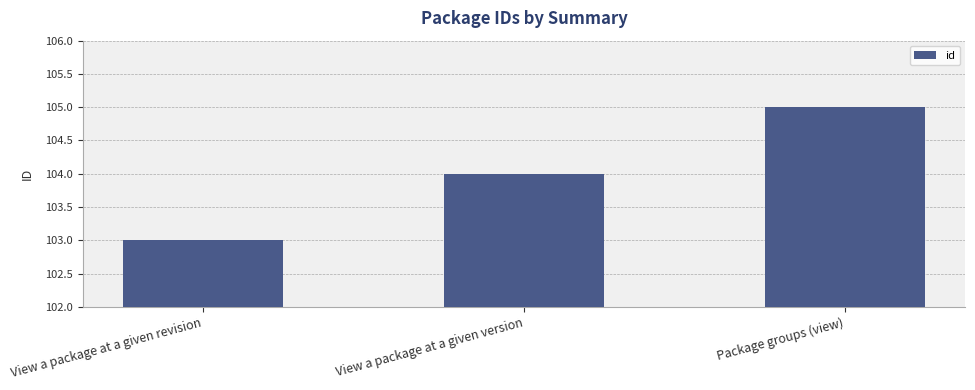

What is the minimum value shown in the chart?

103